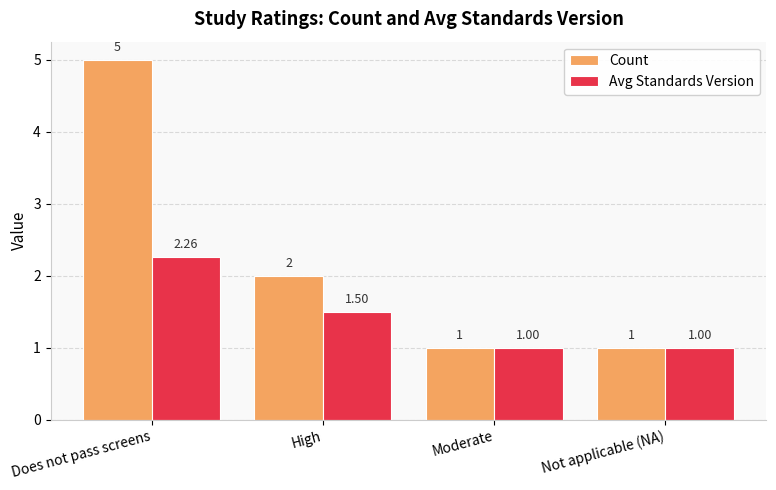

What is the difference between the maximum and minimum values in the Avg Standards Version series?

1.3